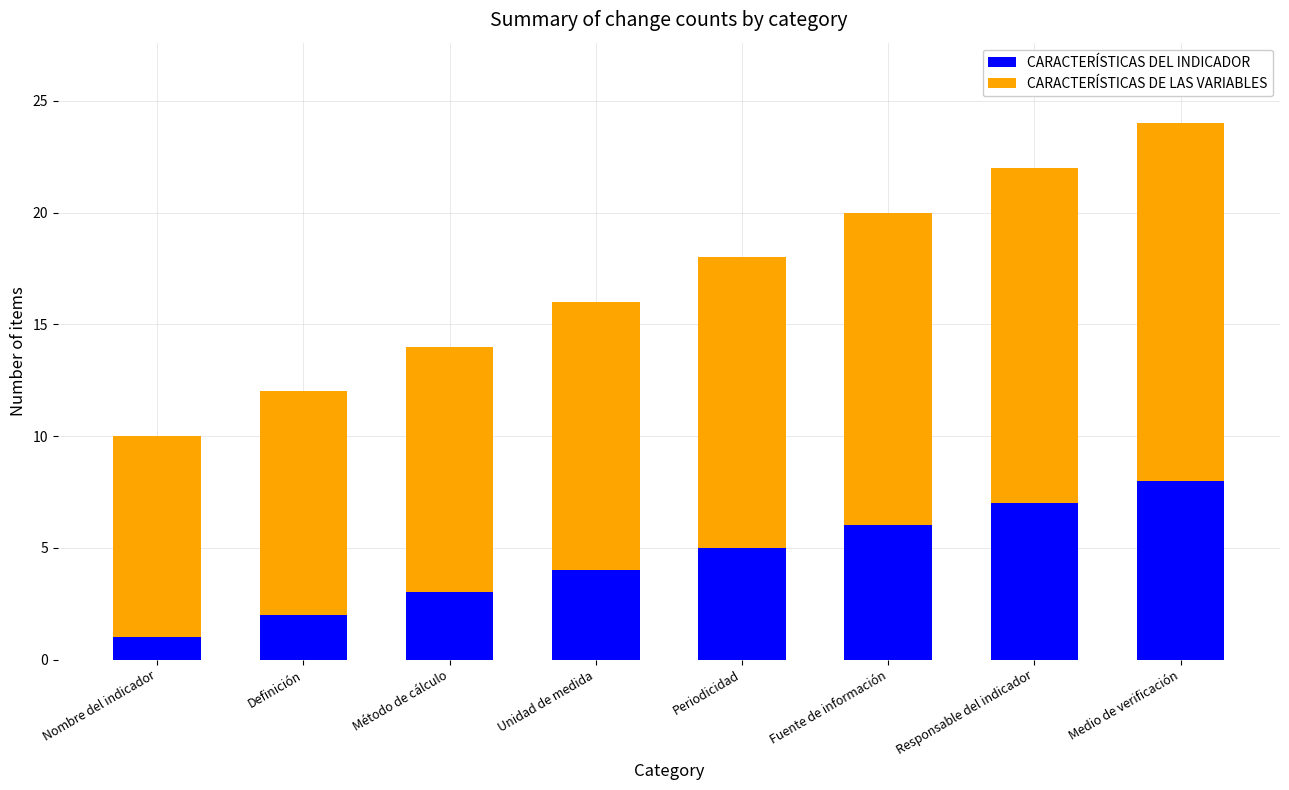

The CARACTERÍSTICAS DEL INDICADOR series shows 5 at Periodicidad. True or false?

True